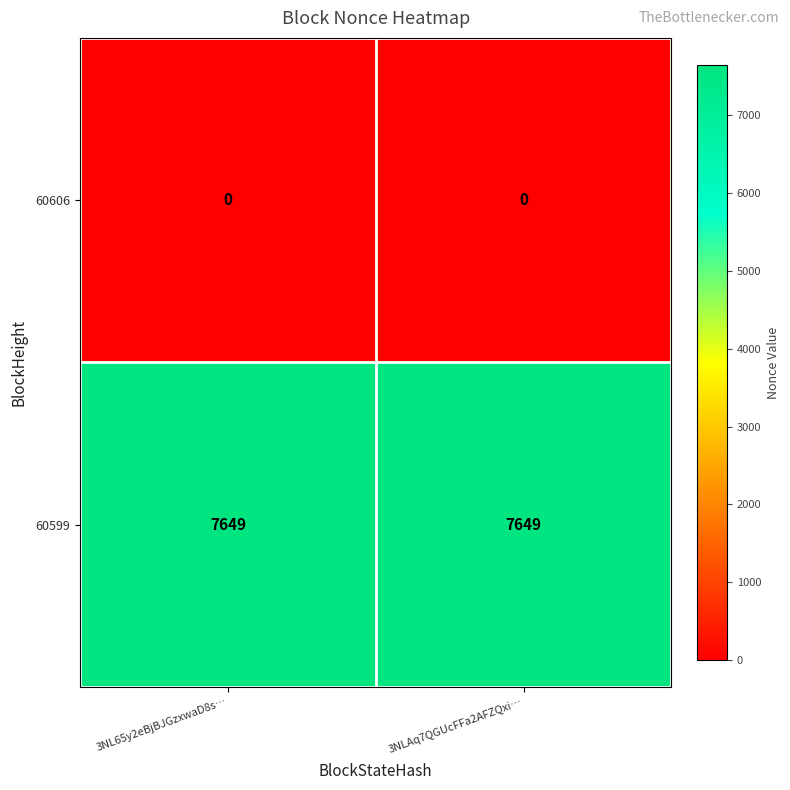

What is the maximum value shown in the chart?

7649